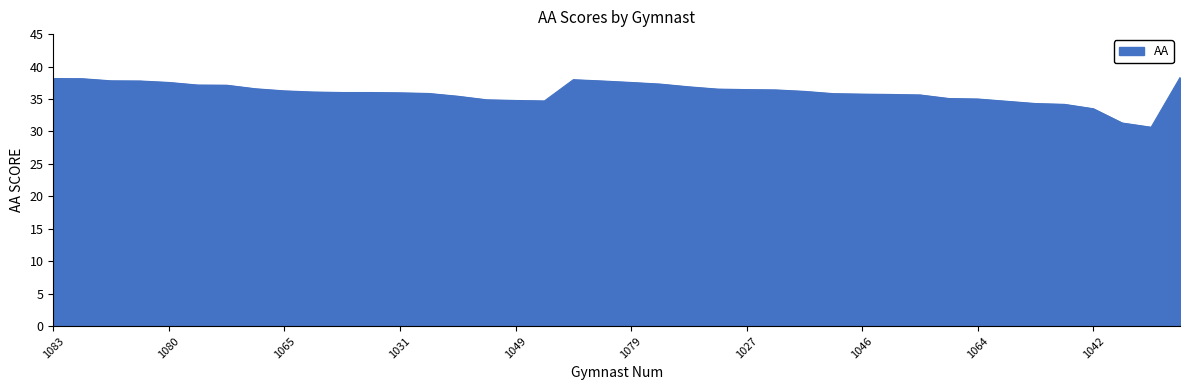

What is the maximum value shown in the chart?

38.3